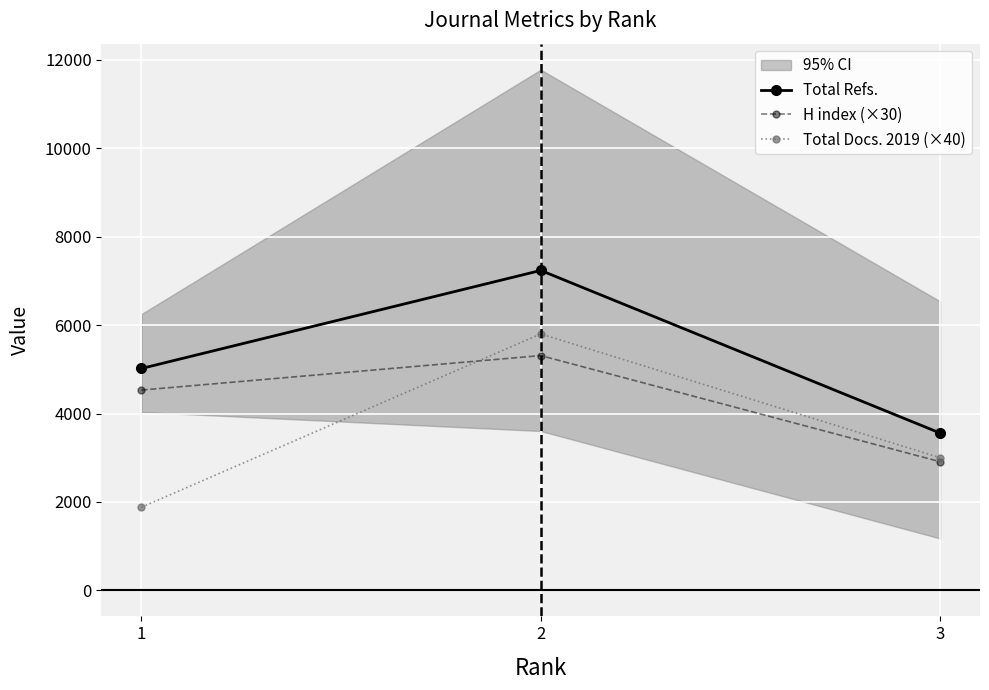

At 3, list the series in order from smallest to largest.

H index (×30), Total Docs. 2019 (×40), Total Refs.